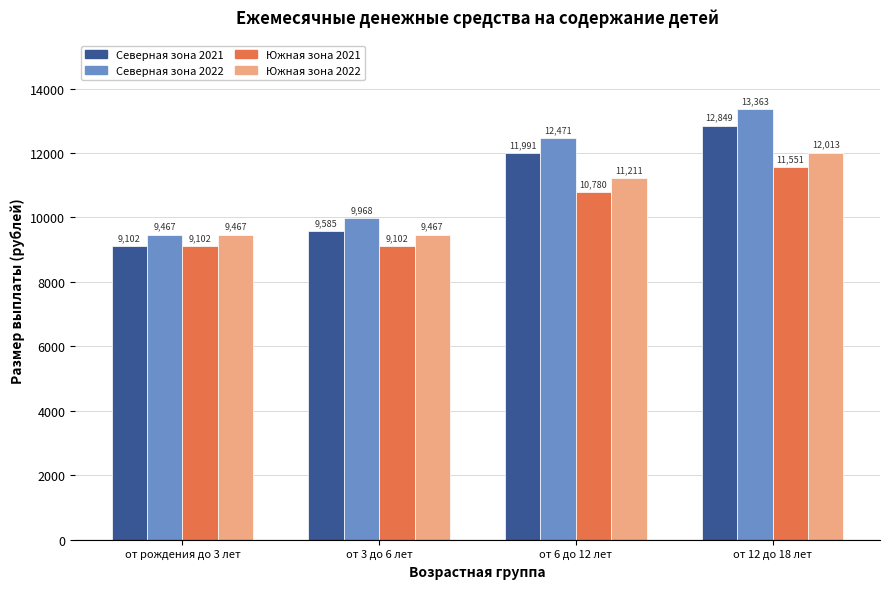

Read the Южная зона 2022 value at от 6 до 12 лет.

11210.8